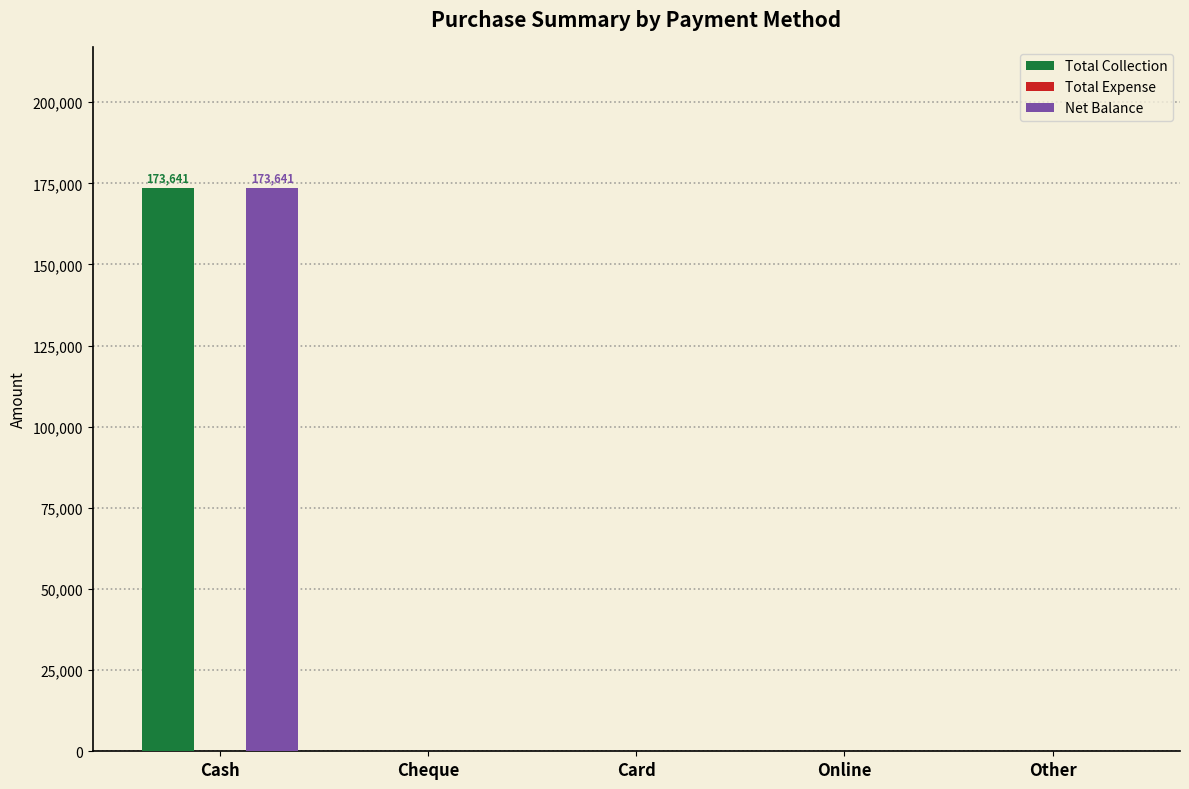

Is it true that Total Collection equals 0 at Cheque?

True